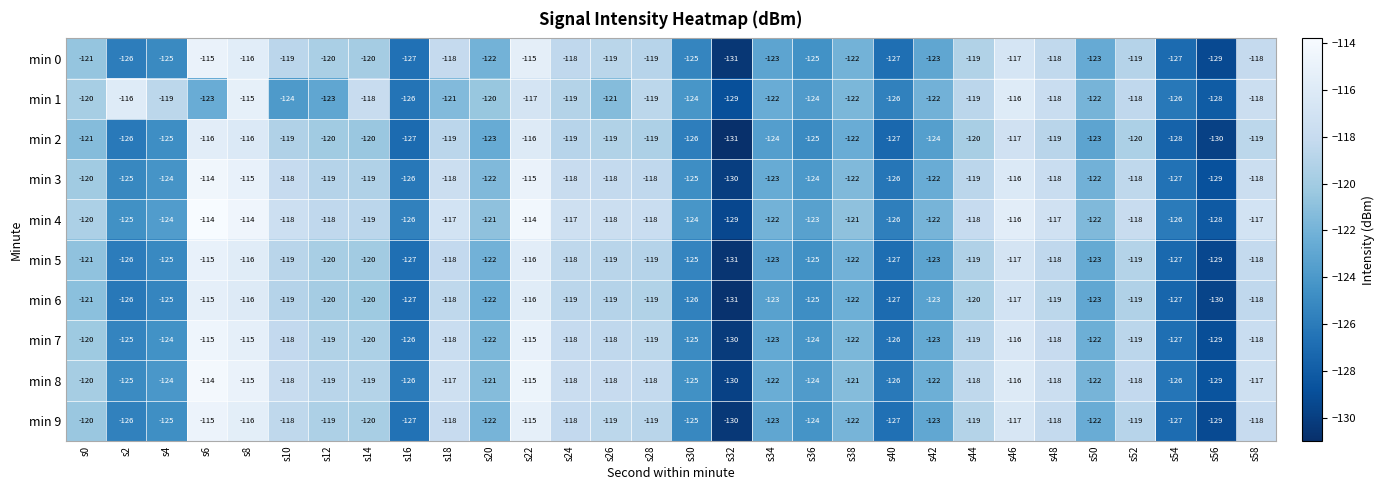

At which category does the chart reach its minimum across all series?

s32